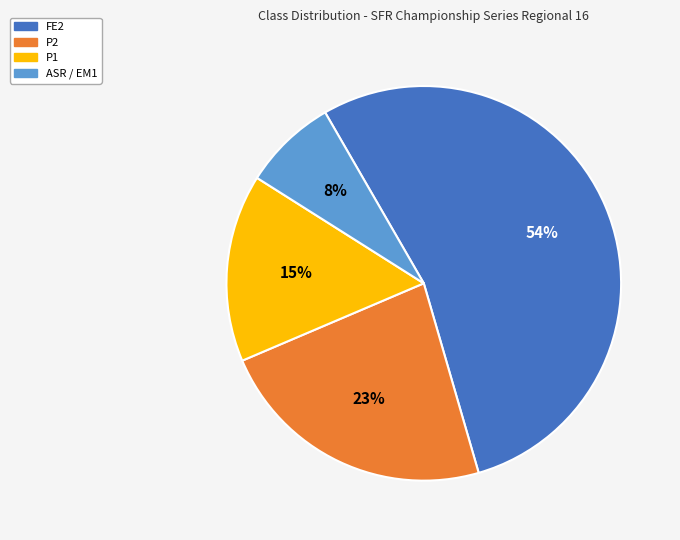

What is the smallest slice in the pie chart?

ASR / EM1